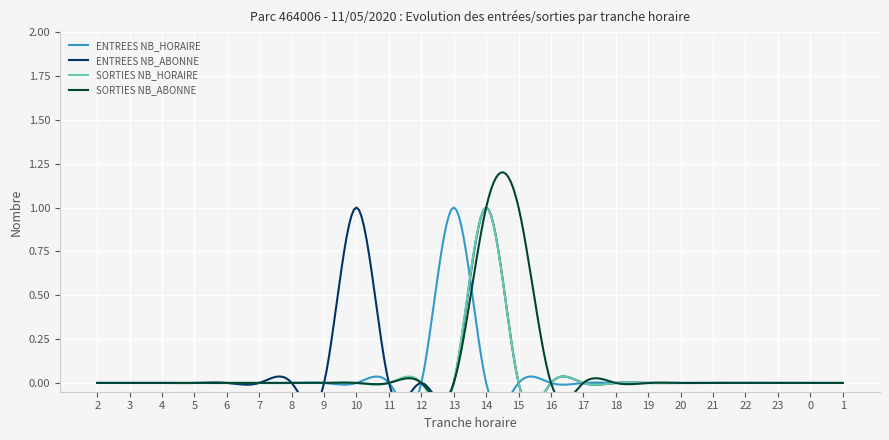

True or false: SORTIES NB_ABONNE and SORTIES NB_HORAIRE intersect in this chart.

False